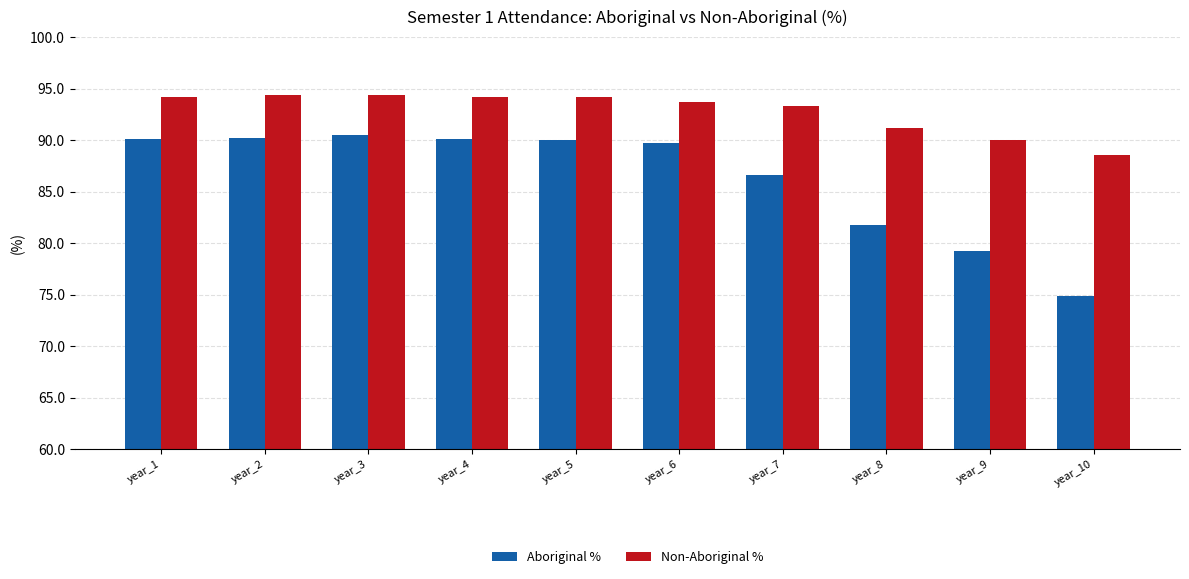

True or false: Aboriginal % has a value of 79.2 at year_9.

True